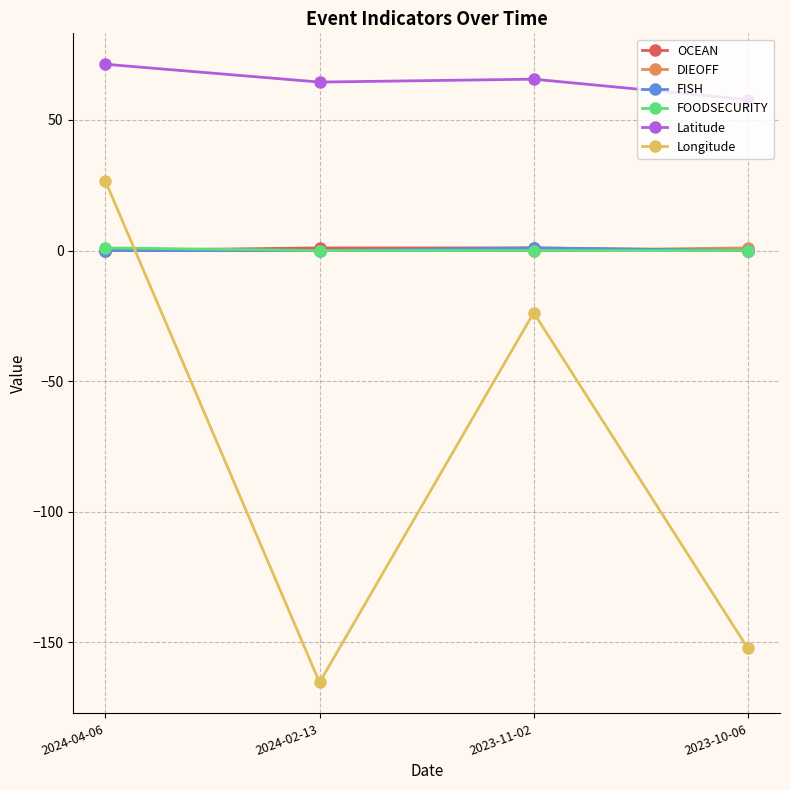

What is the label of the 2nd point from the right?

2023-11-02